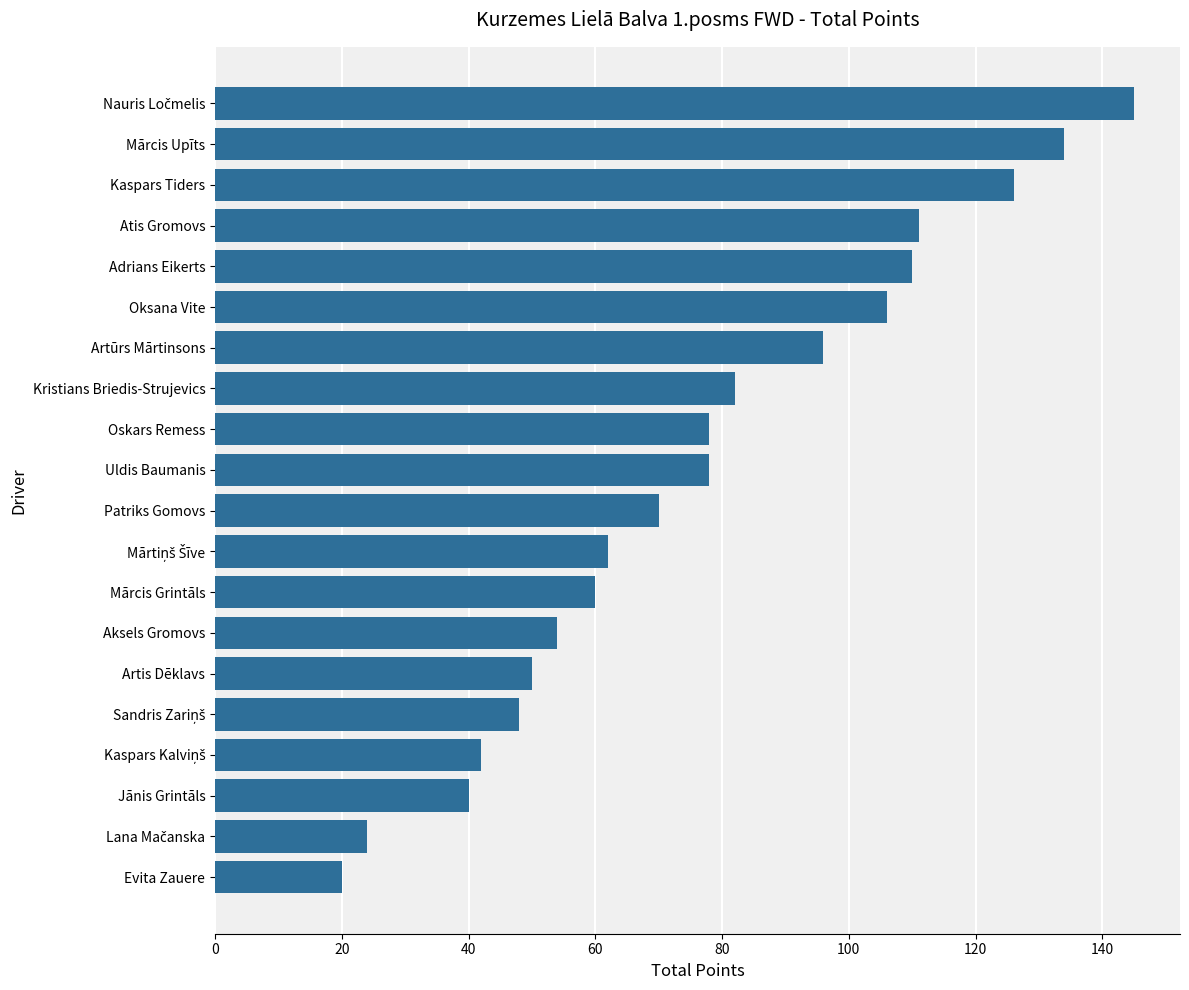

How many data points are less than 78?

10